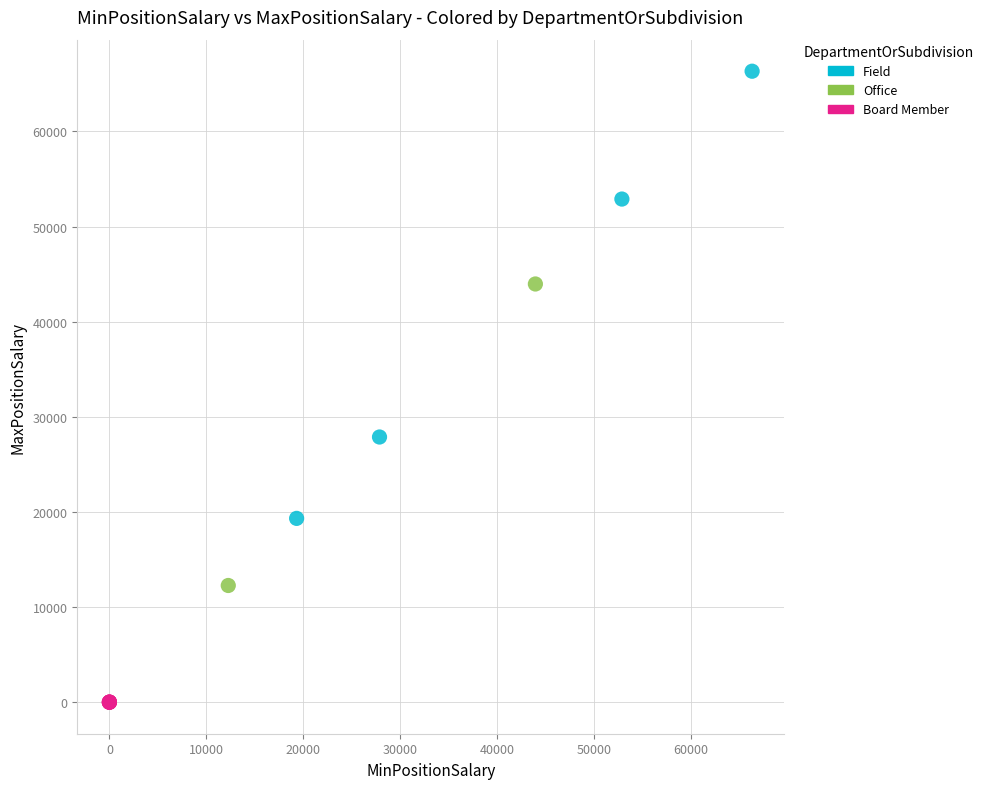

What are all the series names shown in the legend?

Field, Office, Board Member